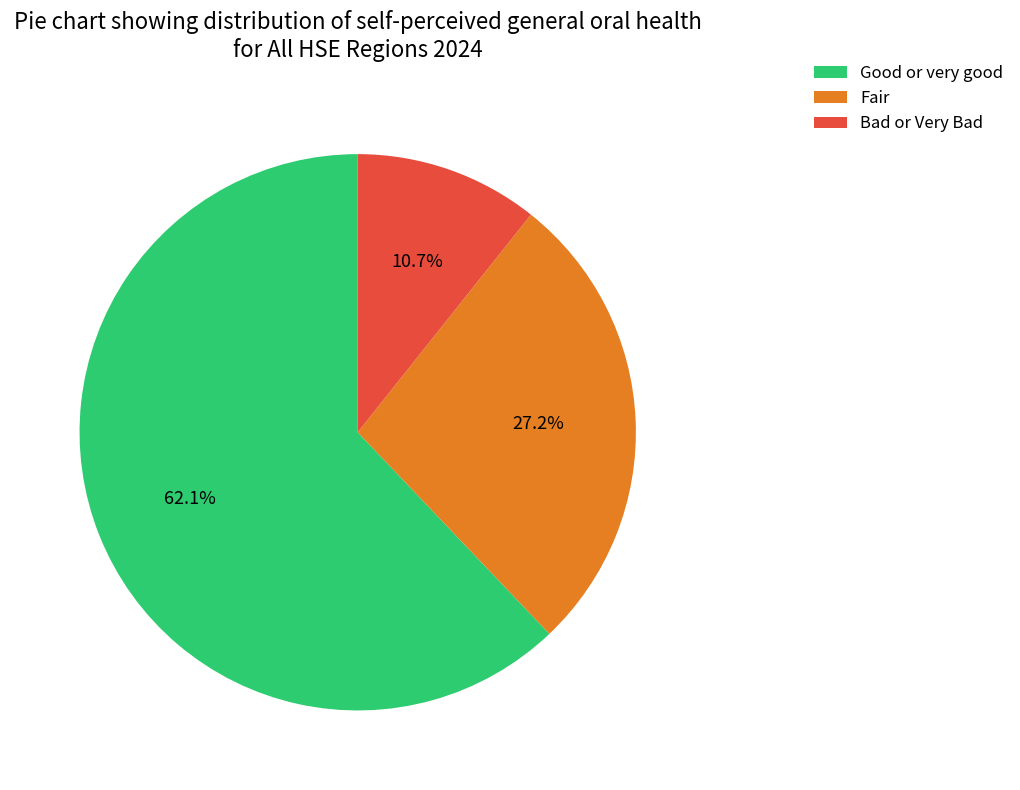

To the nearest percent, what percentage of the pie is Good or very good?

62%